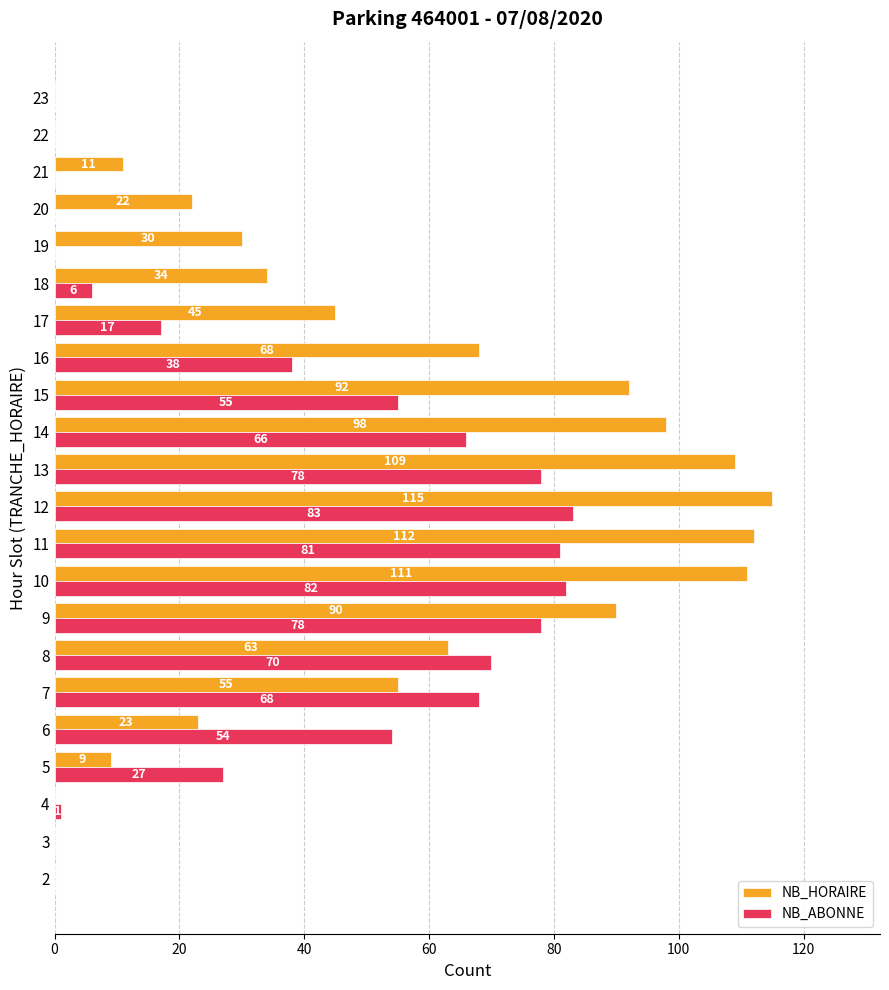

At which label is NB_HORAIRE closest to 57?

7